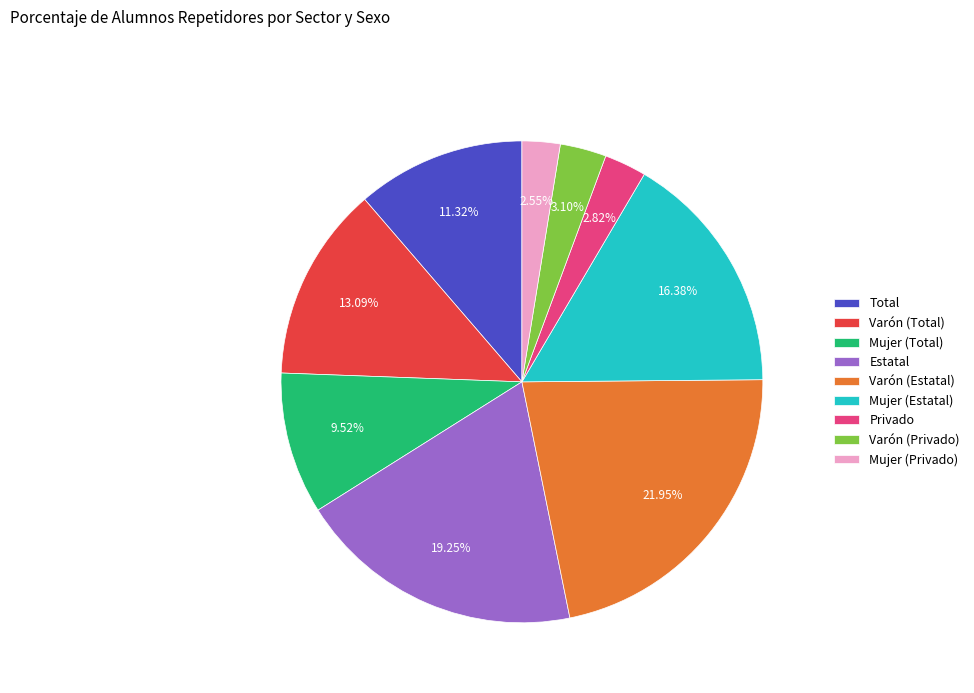

Does Mujer (Total) account for over 50% of the chart?

No